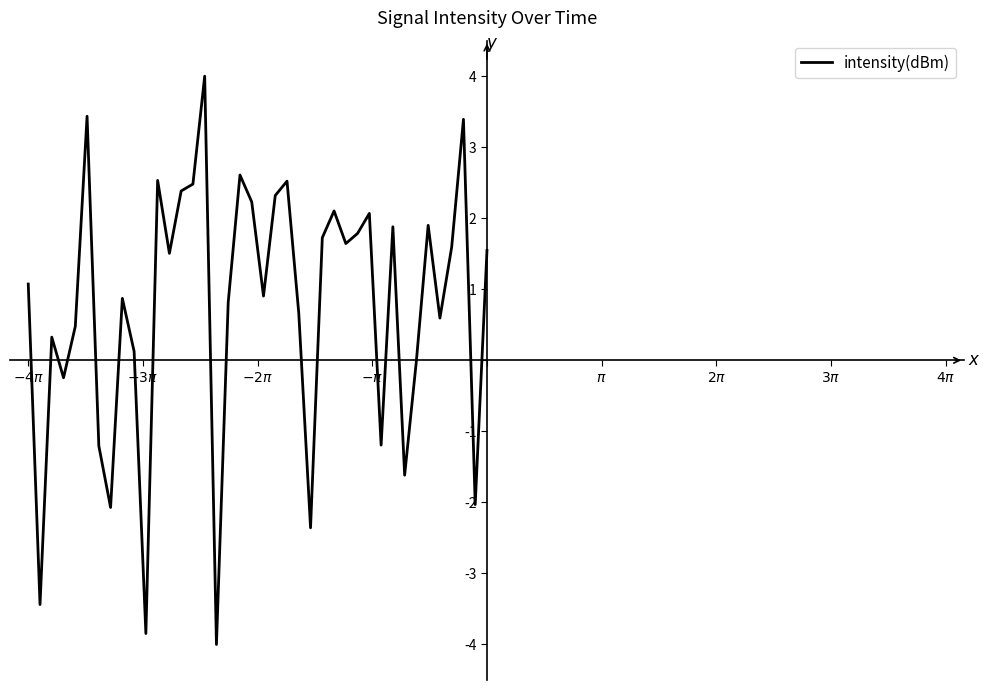

How many lines are shown in the chart?

1